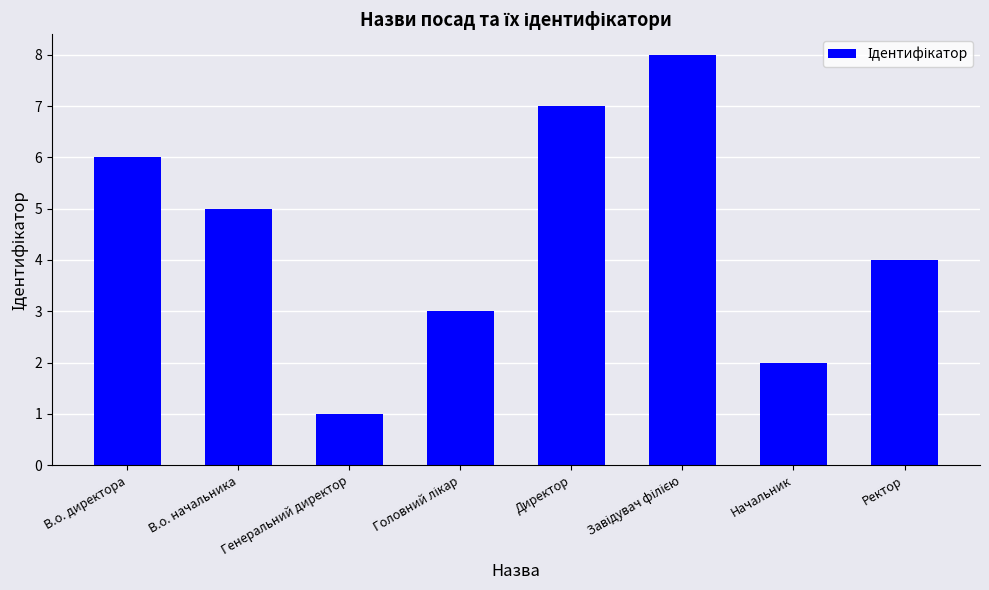

What is the greatest value displayed?

8